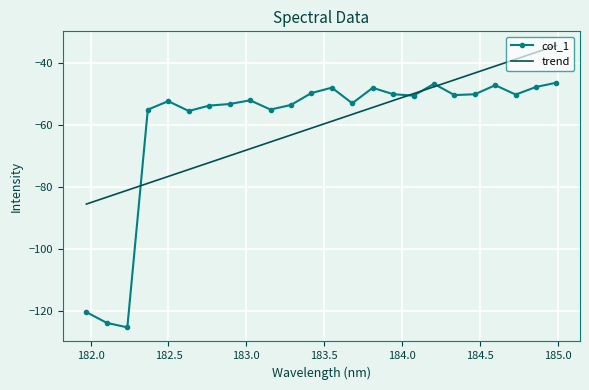

List the series in order of their peak value, lowest first.

col_1, trend